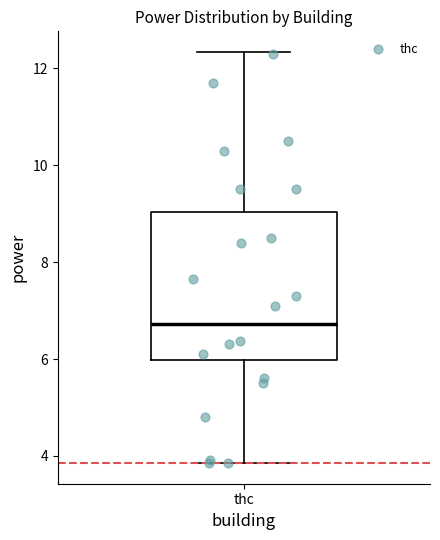

Transcribe this box plot: give where the median line is, the range the box spans, and where the two whiskers end, as read against the y-axis. The values are not printed on the chart, so give them approximately, as read against the axis.

median 6.8, box 6.0 to 9.0, whiskers 3.8 to 12.4